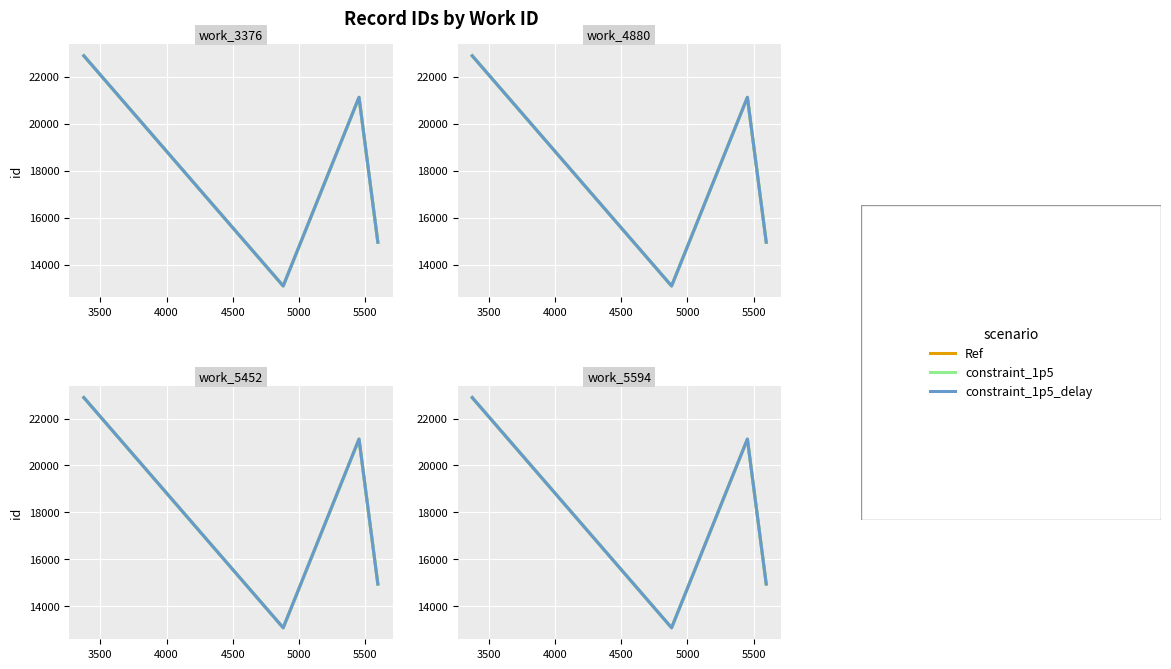

What is the value of the constraint_1p5_delay point at the 4th from the left?

14957.0